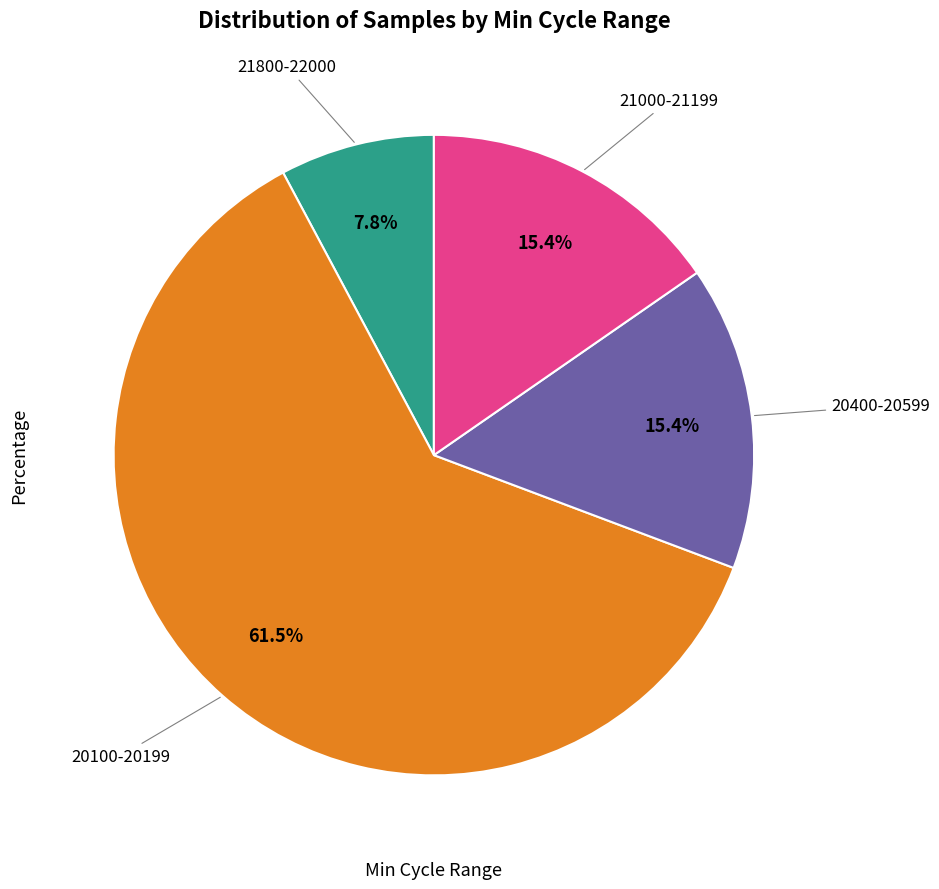

Is there any slice that represents more than half of the pie?

Yes